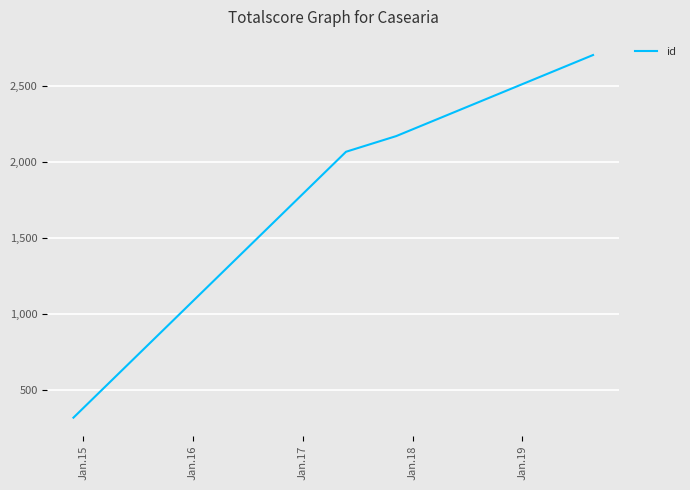

What is the average value?

1814